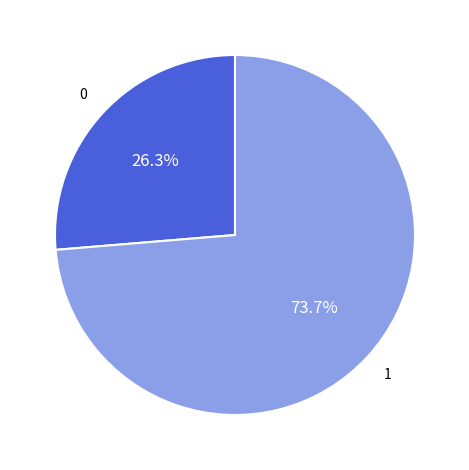

Is there any slice that represents more than half of the pie?

Yes